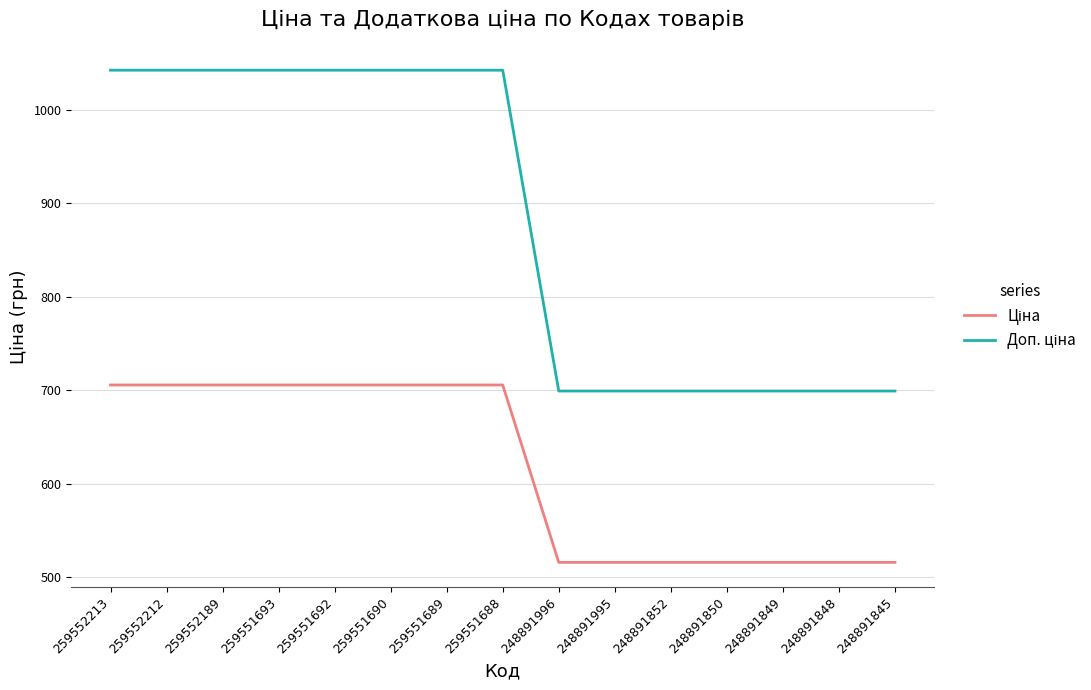

At how many categories does at least one series exceed 685?

15